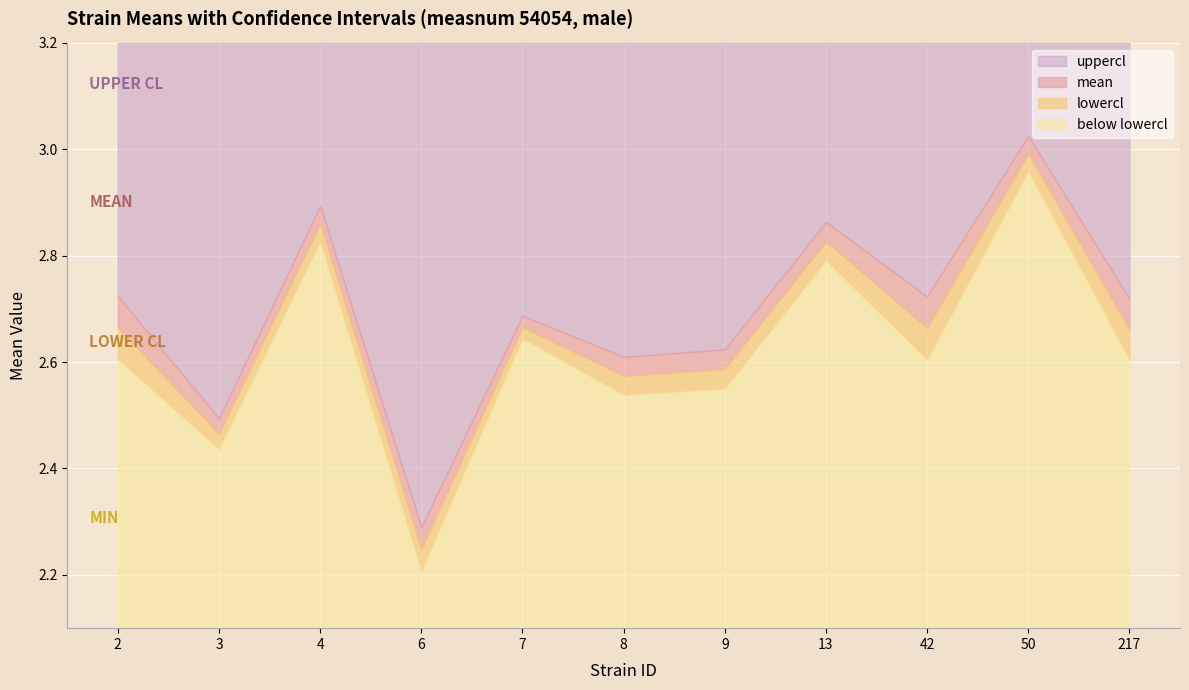

Which category has the highest value in the uppercl series?

50